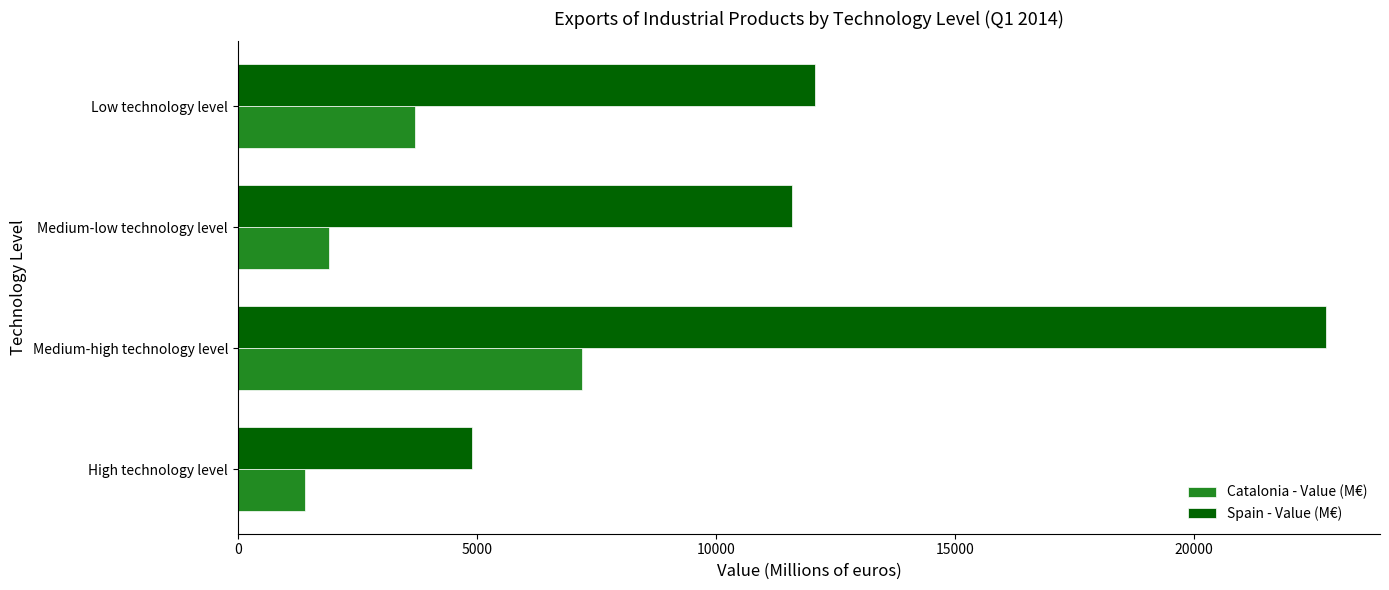

What is the approximate value of Catalonia - Value (M€) at Low technology level?

3709.3